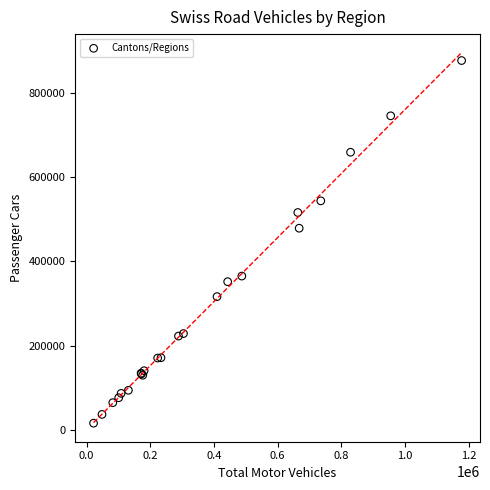

What Y value in the scatter plot is closest to 446174?

478545